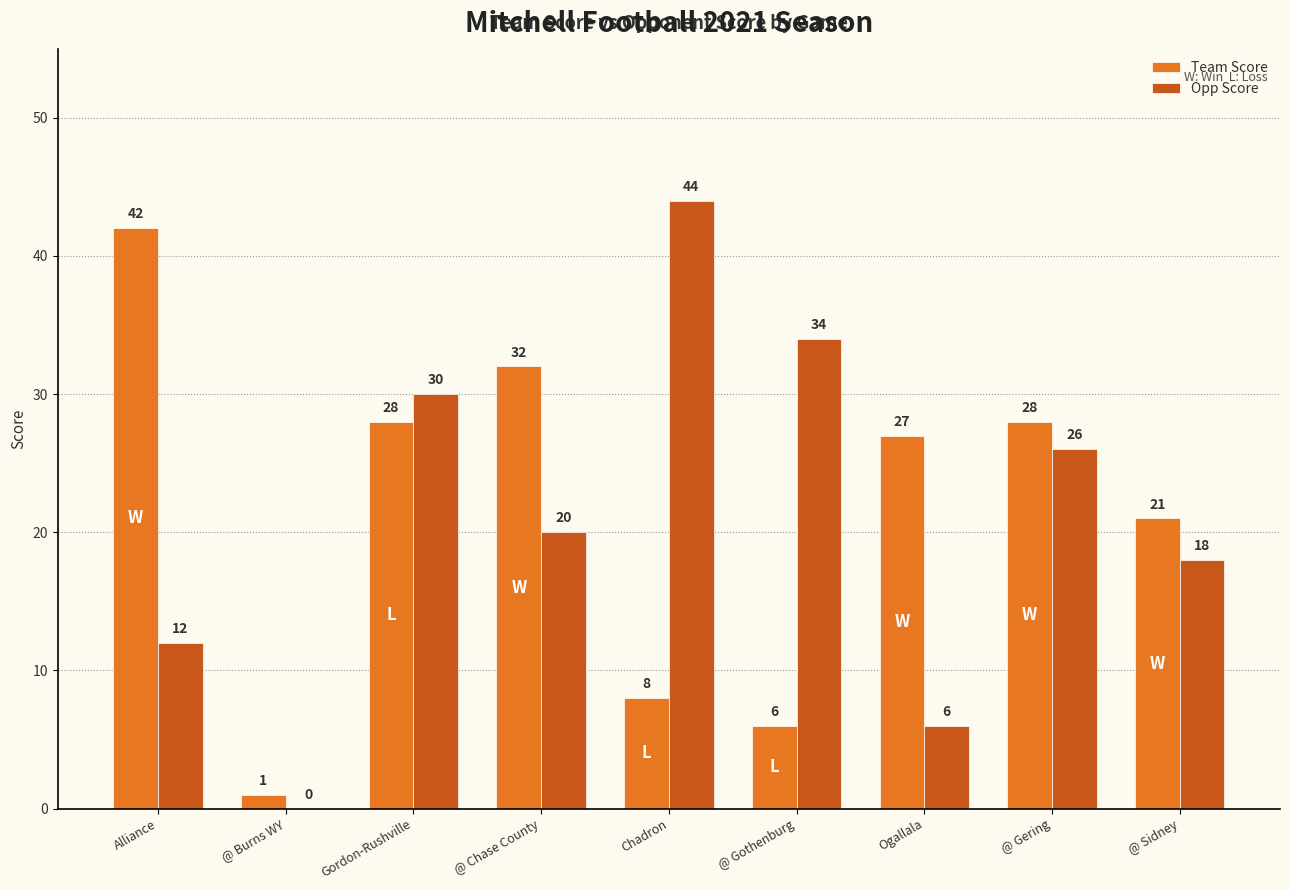

What value does the Opp Score series have at Gordon-Rushville, to the nearest 10?

30